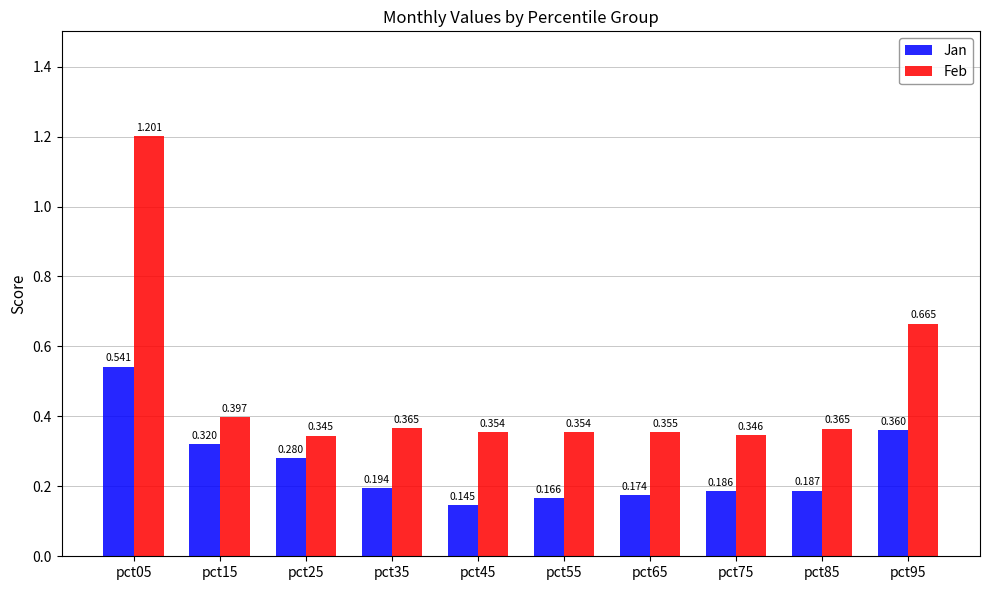

Which series has the largest total across all categories?

Feb